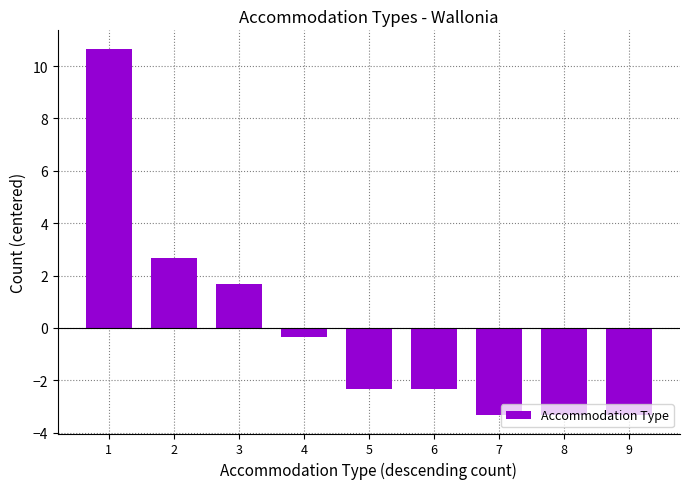

Reading right to left, list all the values displayed in this chart.

-3.3	-3.3	-3.3	-2.3	-2.3	-0.3	1.7	2.7	10.7